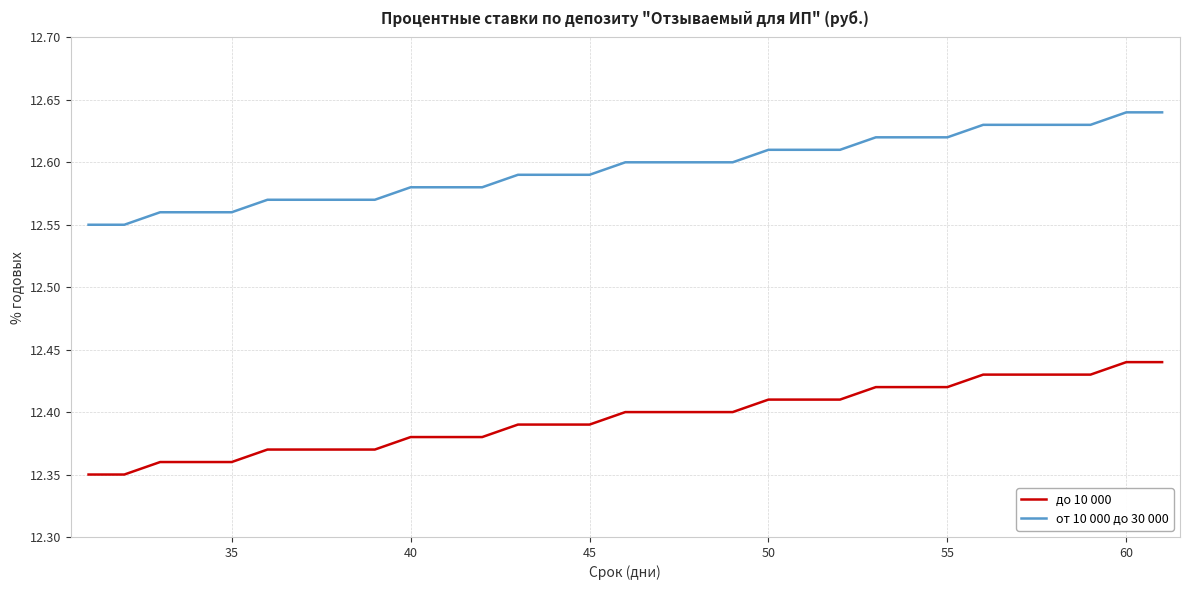

True or false: от 10 000 до 30 000 and до 10 000 intersect in this chart.

False